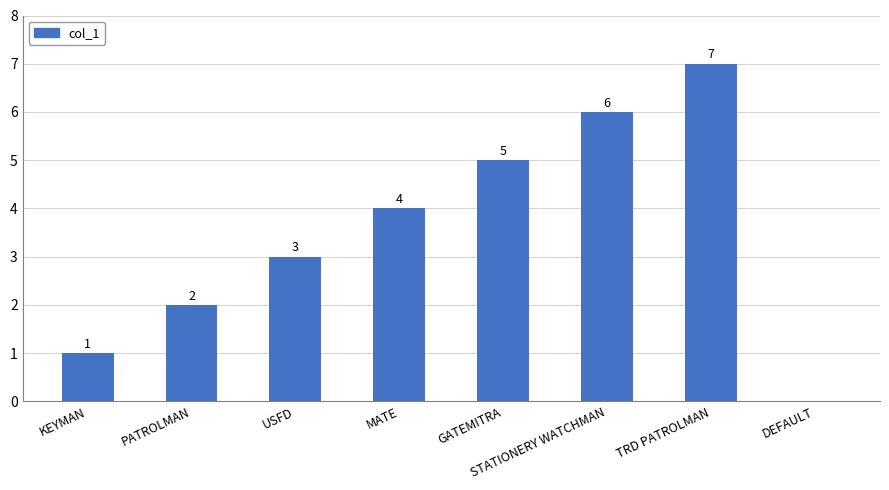

True or false: the data shows 5 at GATEMITRA.

True